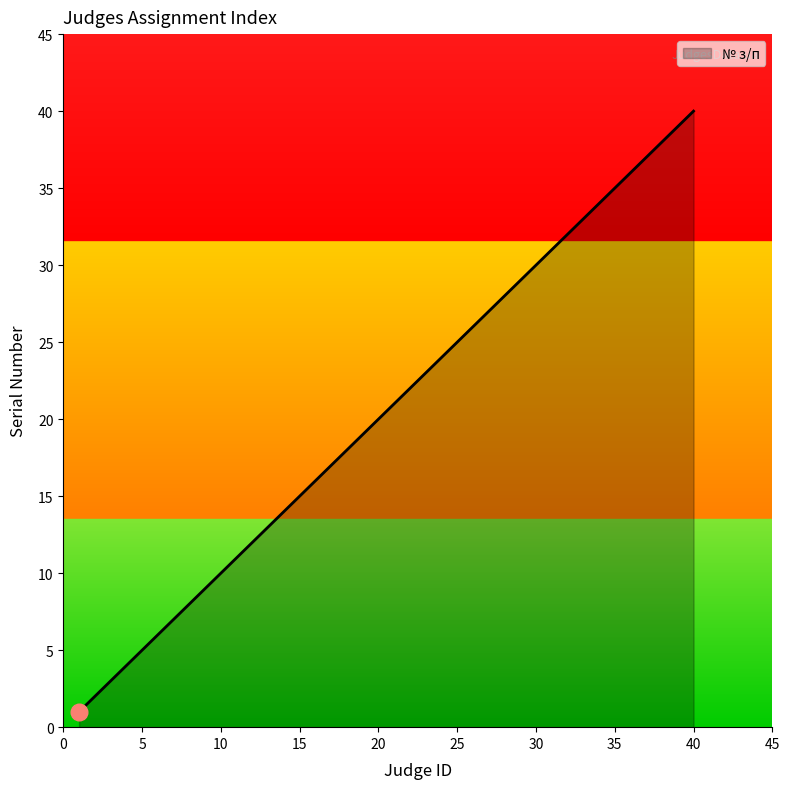

True or false: the data has more than 0 interior local peaks.

False